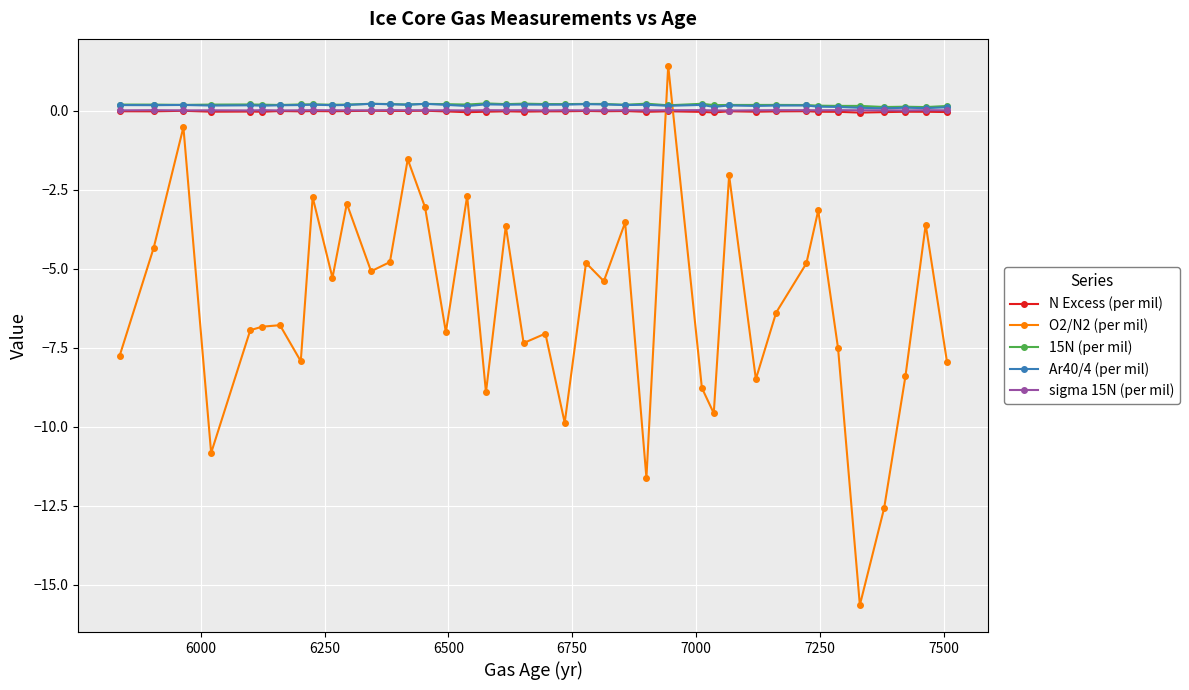

What is the value of the O2/N2 (per mil) point at the 20th from the left?

-7.4